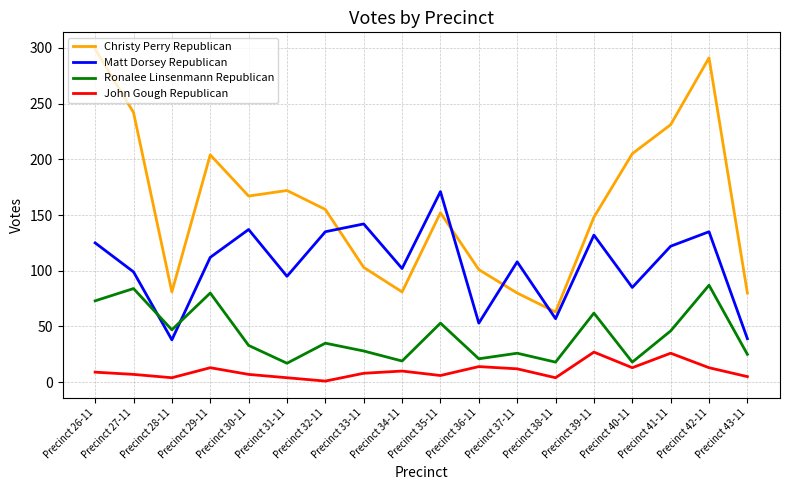

True or false: John Gough Republican has more than 0 interior local peaks.

True